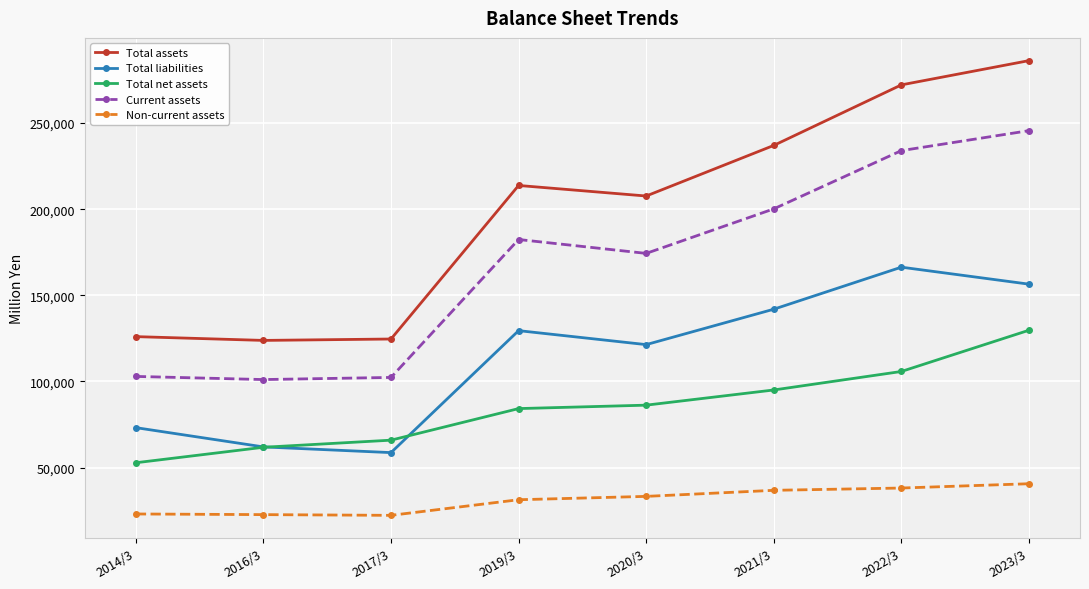

Which series has the largest range (max minus min)?

Total assets